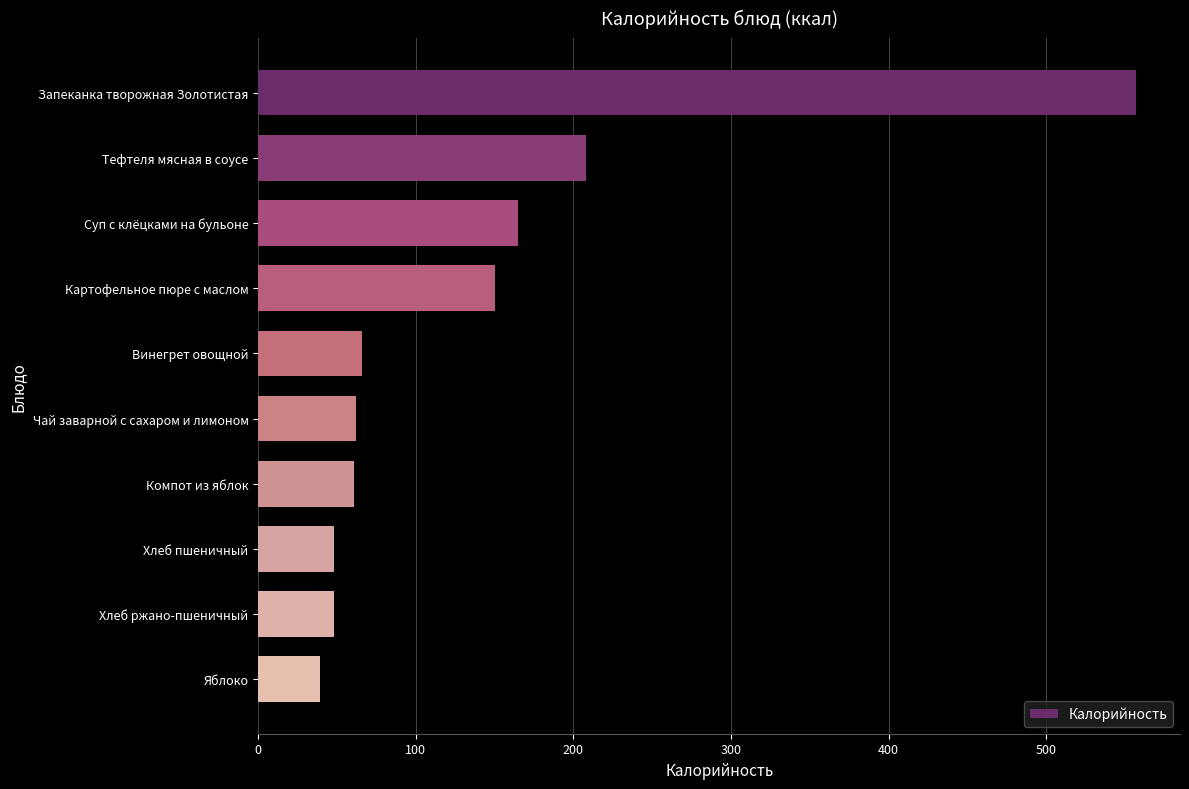

What is the label of the 4th bar from the bottom?

Компот из яблок